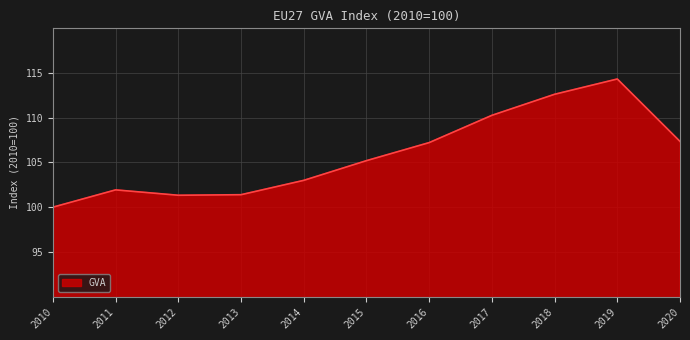

What is the difference between the values at 2013 and 2020?

6.0